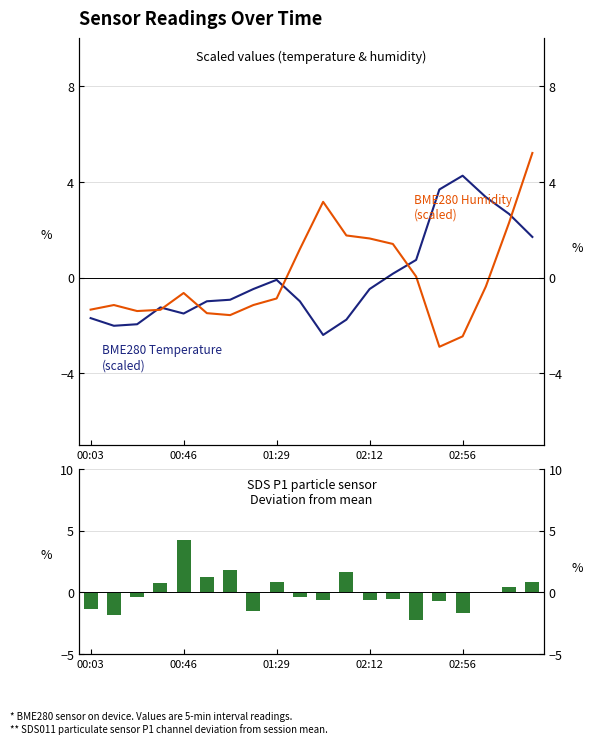

Which series has the largest total across all categories?

BME280 Temperature (scaled)